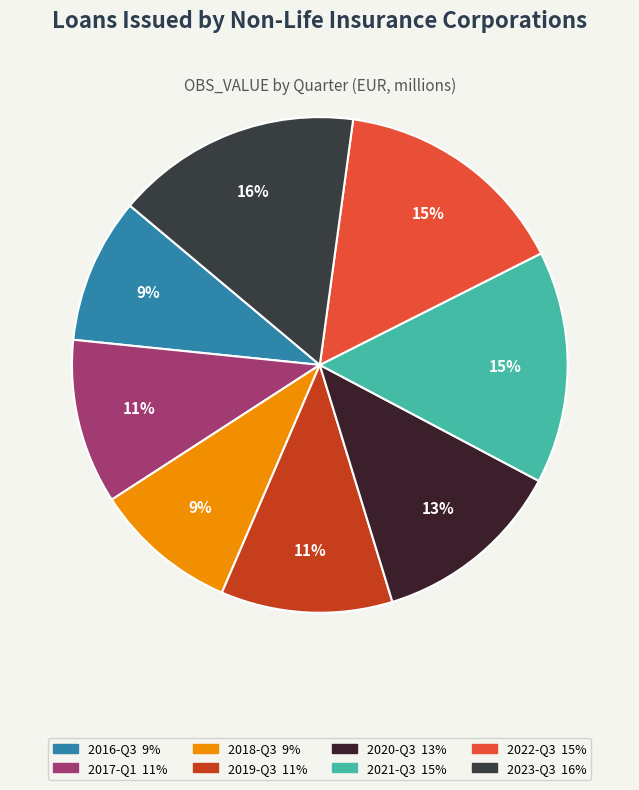

What percentage is the 2019-Q3 slice, to the nearest percent?

11%